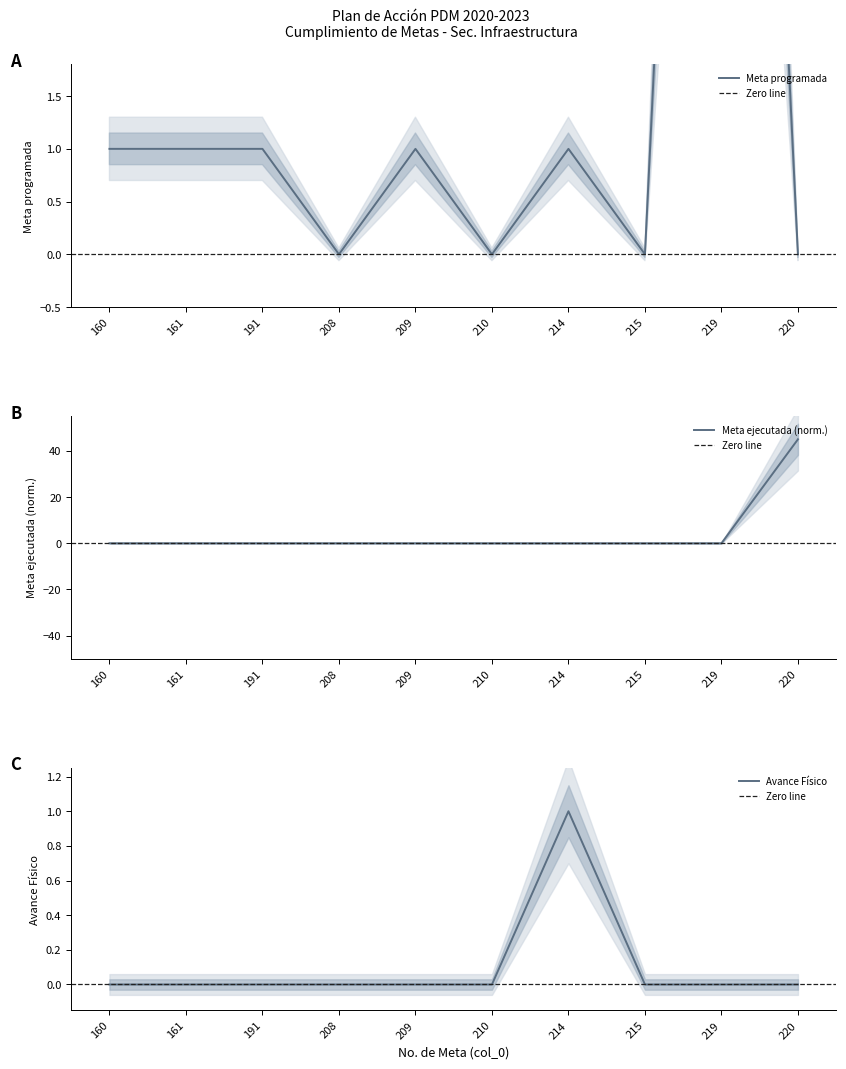

What is the difference between the maximum and minimum values in the Meta ejecutada series?

45.0